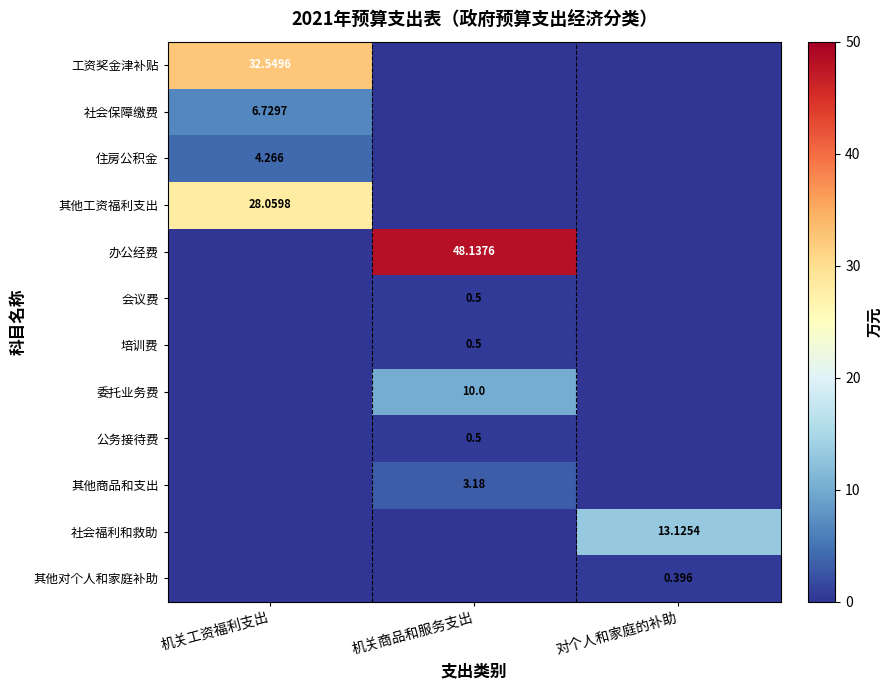

What is the difference between the maximum and minimum values in the 工资奖金津补贴 series?

32.5